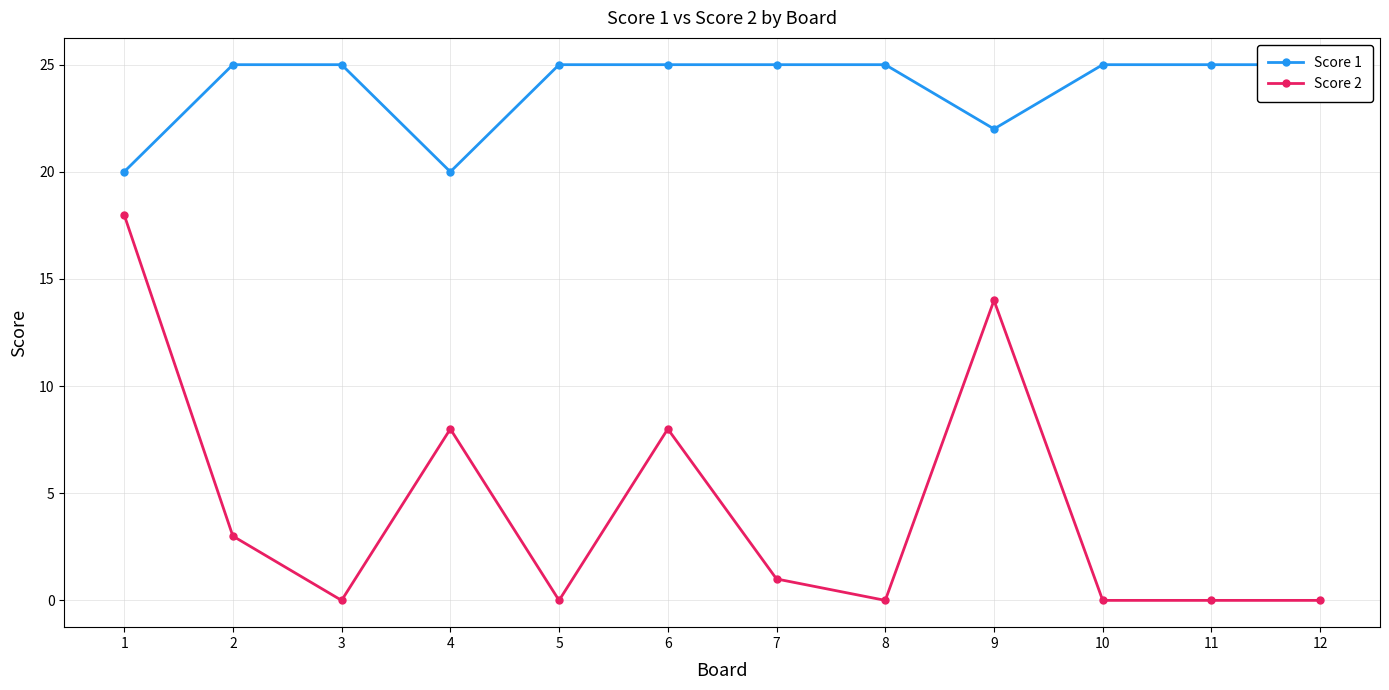

What is the difference between the maximum and minimum values in the Score 1 series?

5